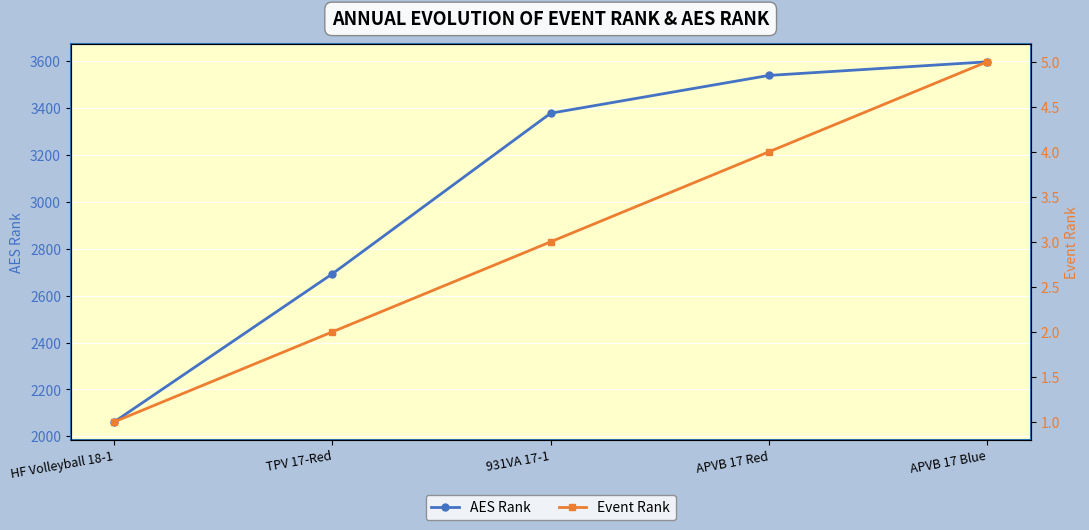

How many lines are shown in the chart?

2